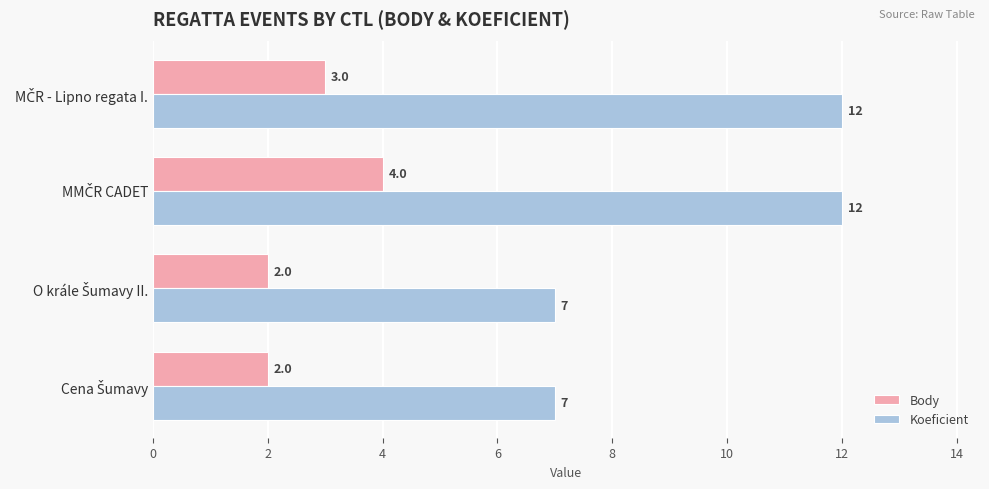

What are all the series names shown in the legend?

Body, Koeficient